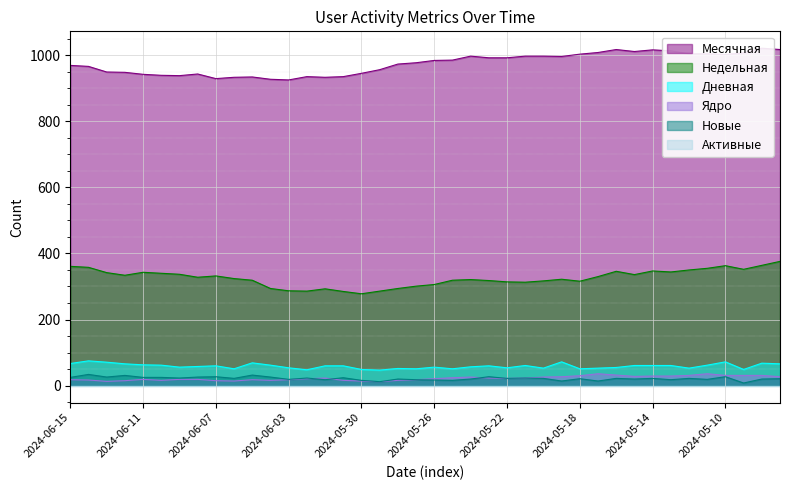

True or false: Недельная and Ядро cross at least once.

False